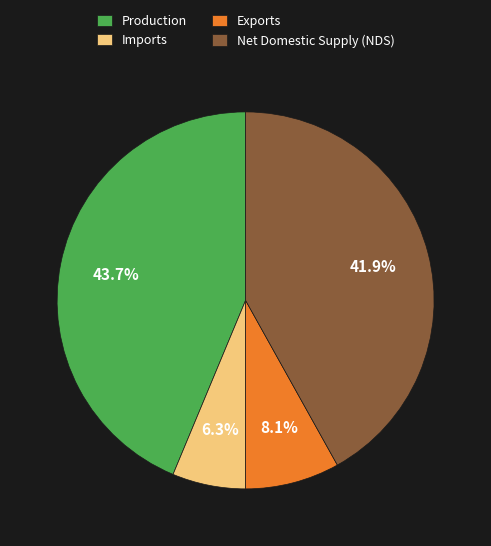

Rank the categories by value from highest to lowest.

Production, Net Domestic Supply (NDS), Exports, Imports